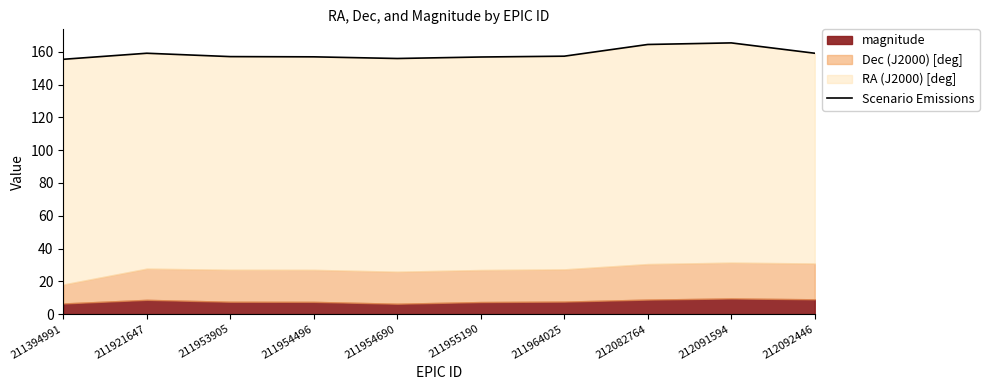

Does the chart display data point markers on the line(s)?

No